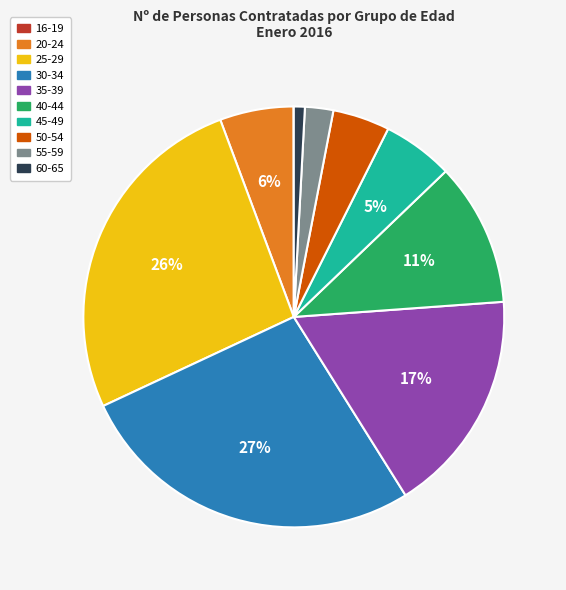

Combined, do 50-54 and 45-49 account for over 50%?

No